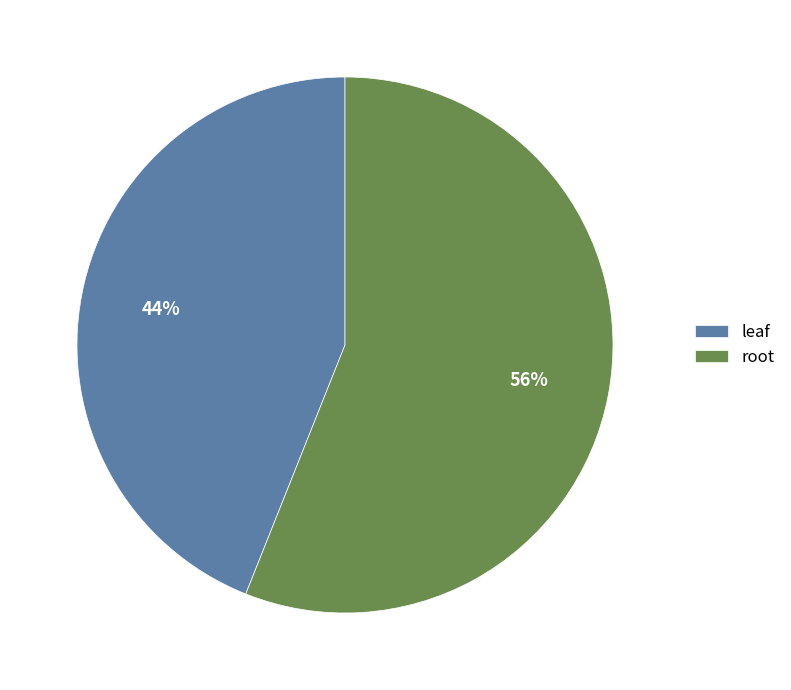

What percentage is the leaf slice, to the nearest percent?

44%